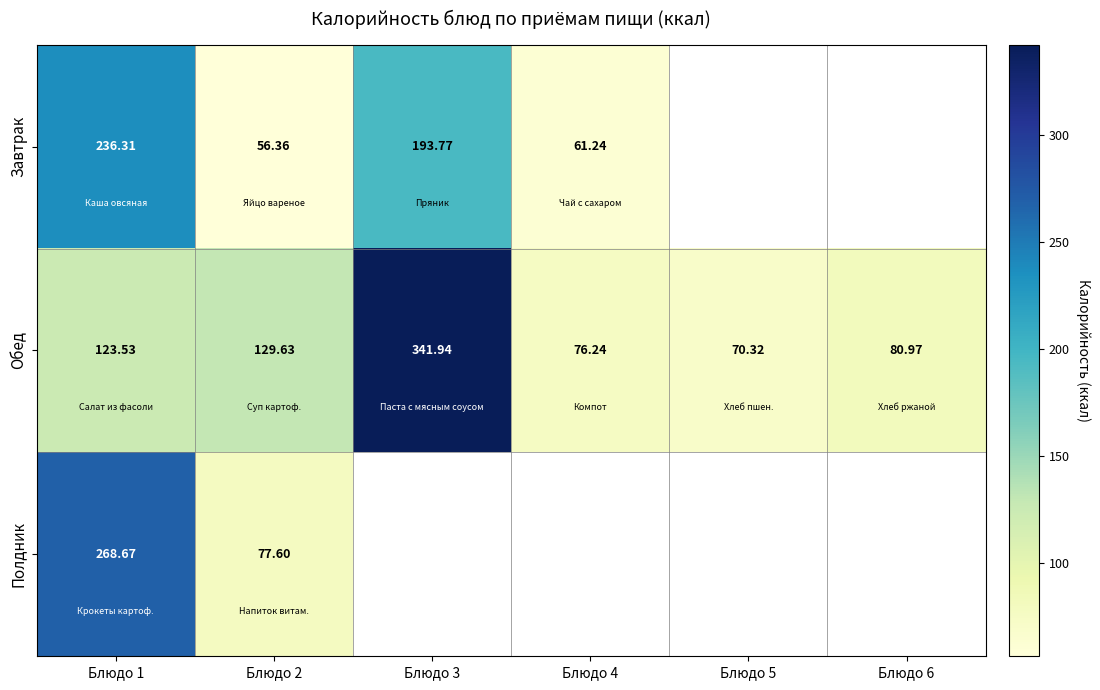

The value of Обед at Блюдо 2 is 49.6. True or false?

False